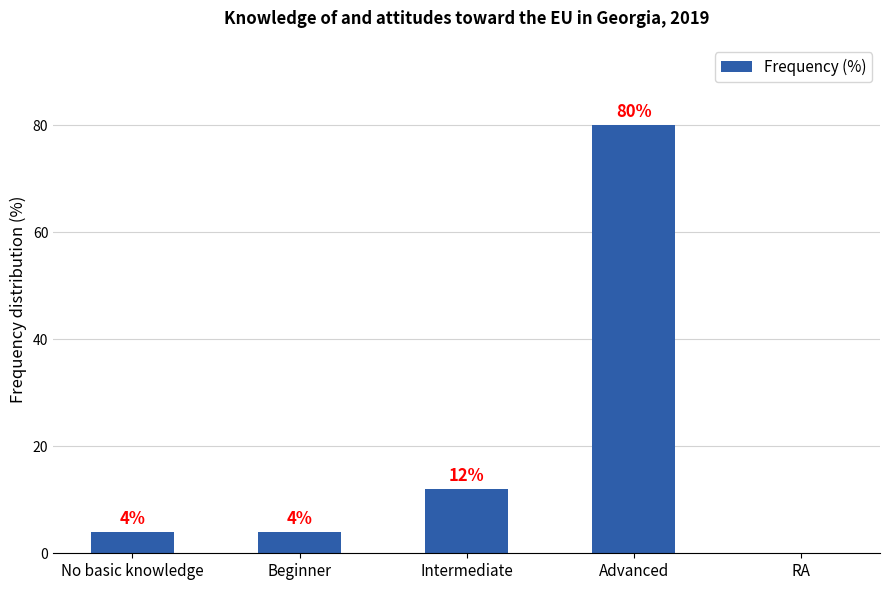

What is the change in value from Beginner to Intermediate?

+8